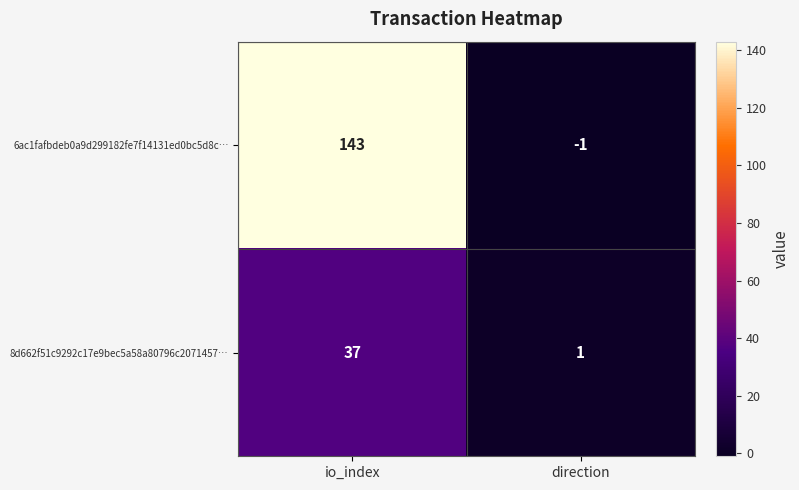

Reading left to right, what are all the values shown in this chart?

6ac1fafbdeb0a9d299182fe7f14131ed0bc5d8c…: io_index=143	direction=-1
8d662f51c9292c17e9bec5a58a80796c2071457…: io_index=37	direction=1